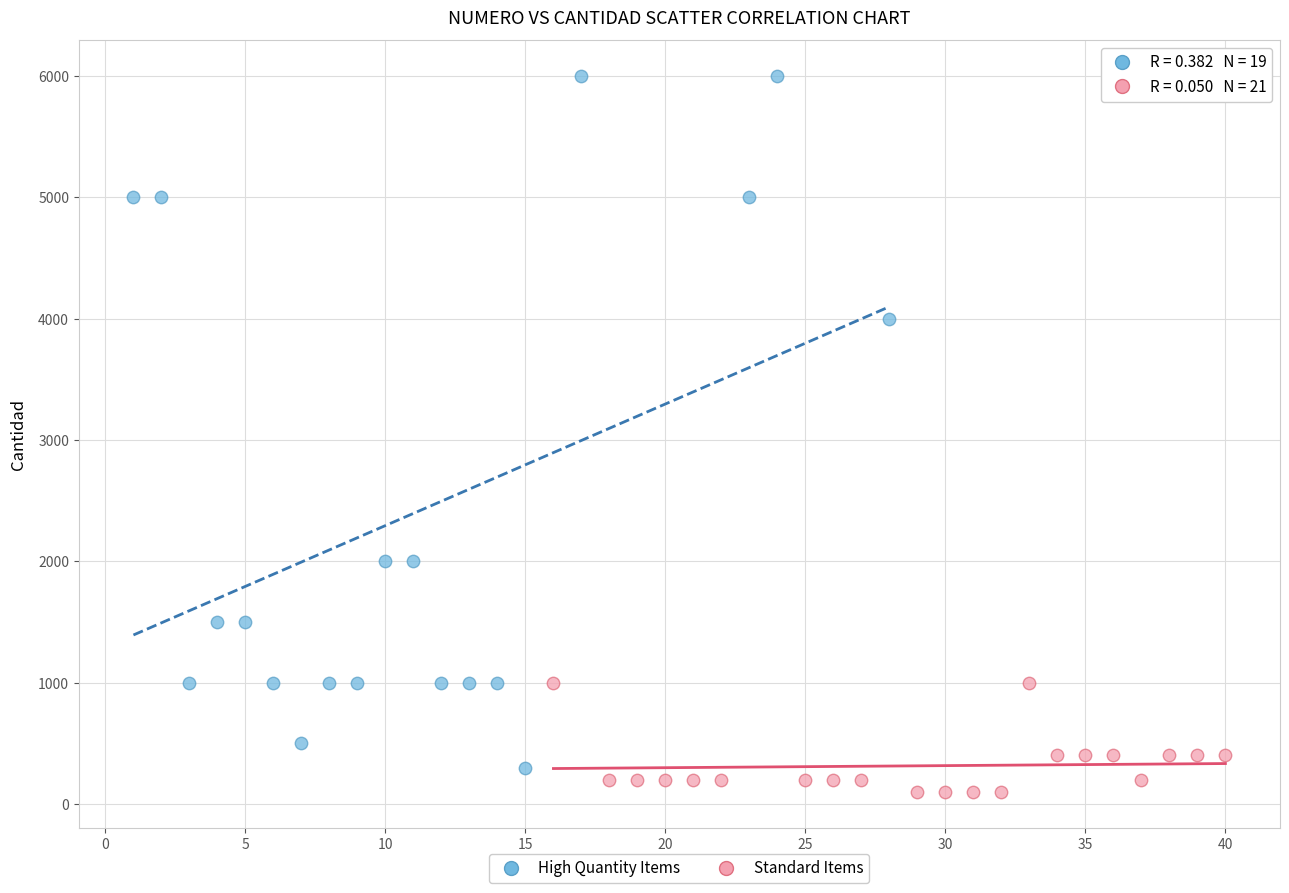

Which series has the largest Y range (max minus min)?

High Quantity Items